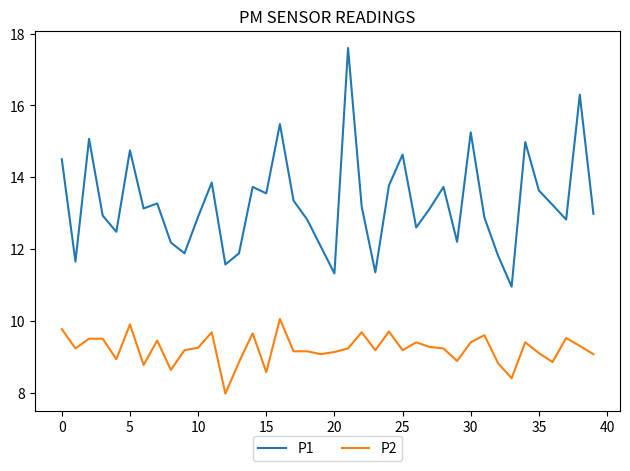

How many lines are shown in the chart?

2